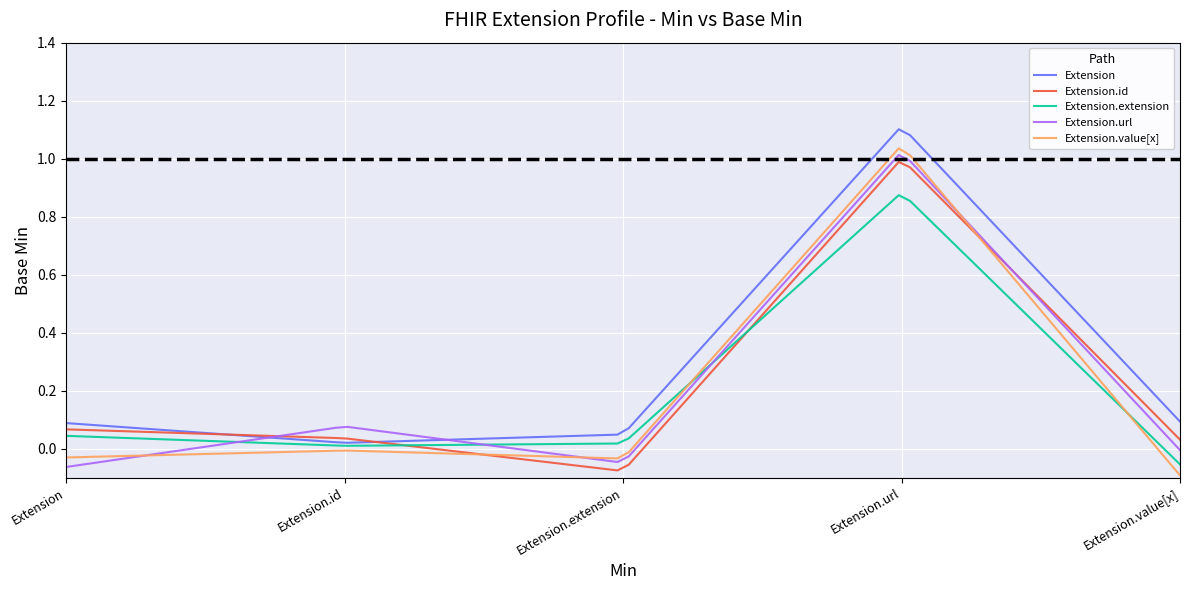

Is this an area chart (filled region under the line)?

No